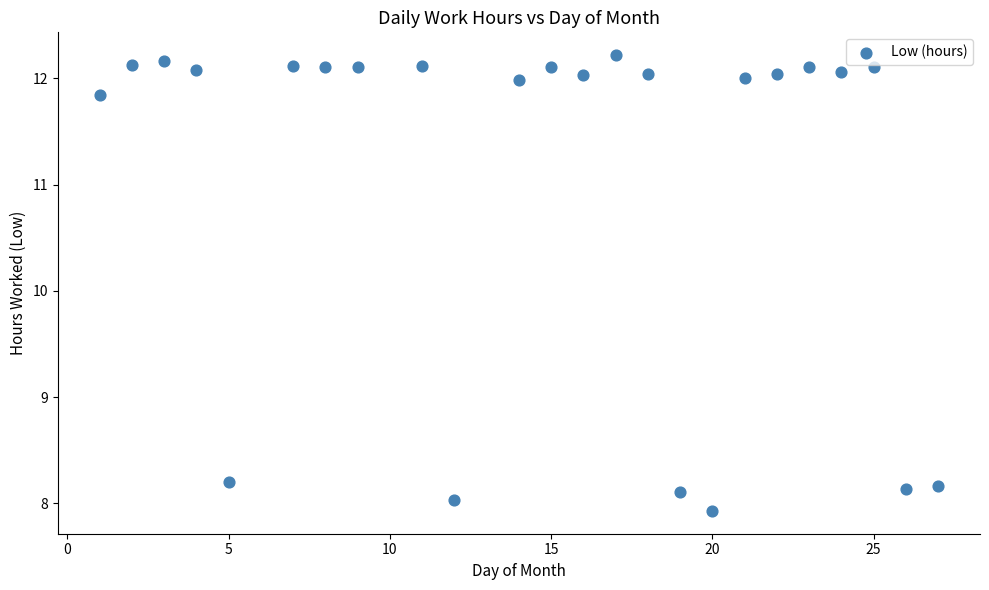

What is the range of Y values (max minus min)?

4.3